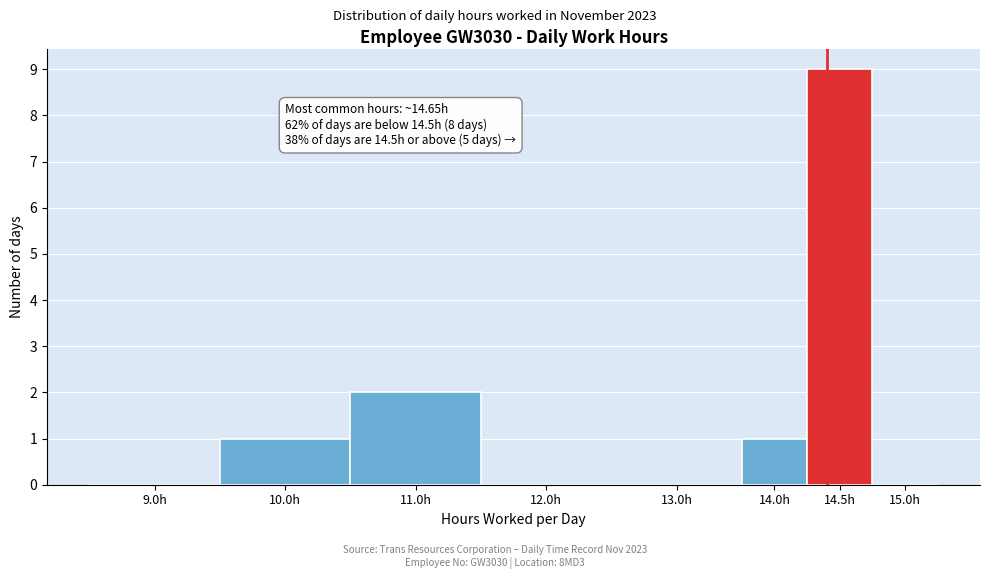

Reading right to left, extract all data points from this chart.

15.0h=0	14.5h=9	14.0h=1	13.0h=0	12.0h=0	11.0h=2	10.0h=1	9.0h=0